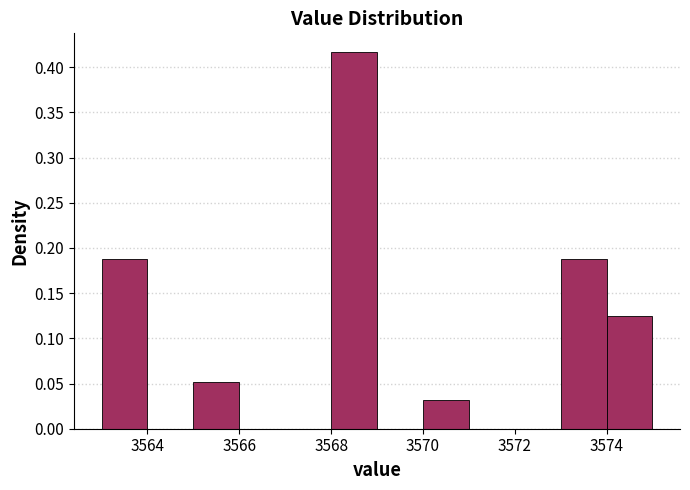

Over which range of the x-axis is the bar tallest?

3568 to 3569